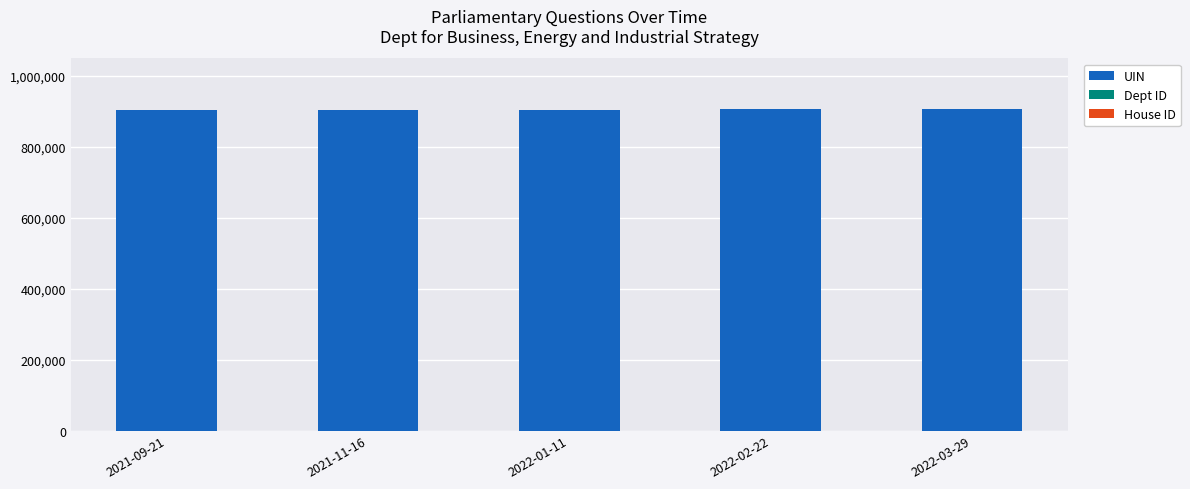

What is the maximum value for UIN?

906359